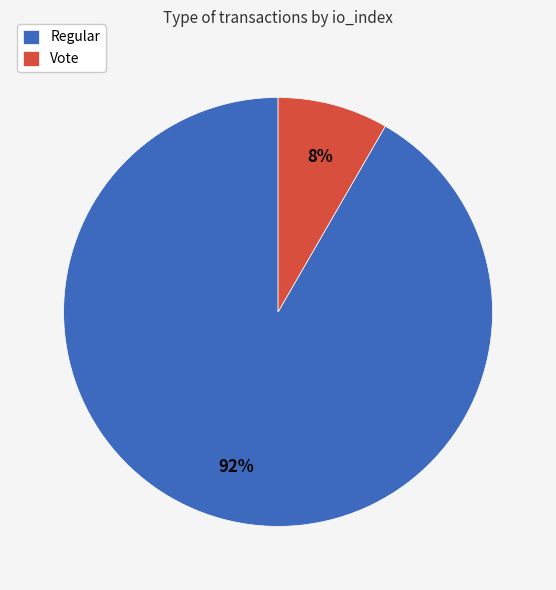

Does any single category account for the majority?

Yes